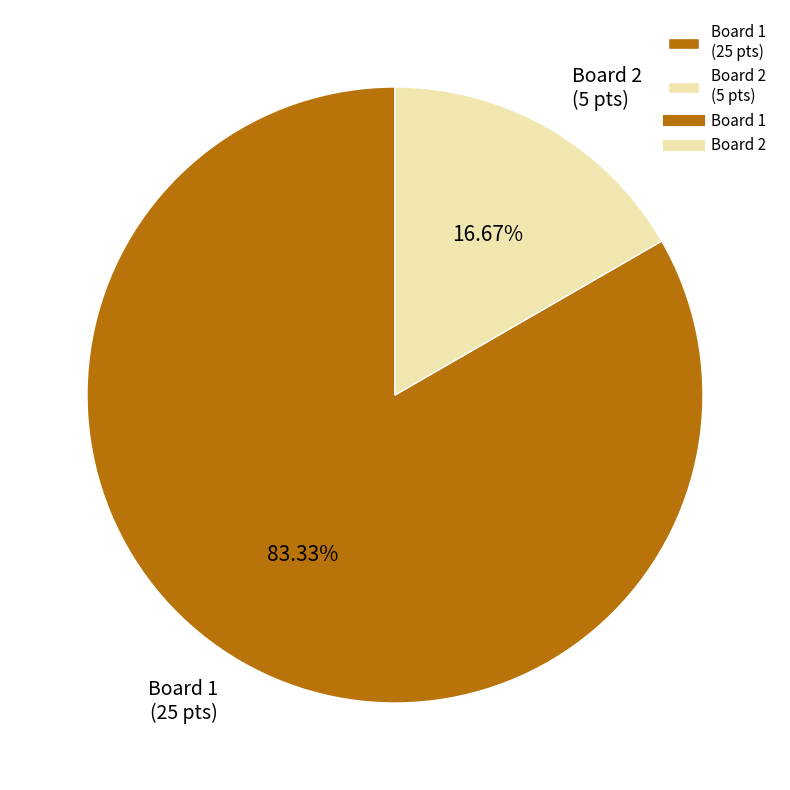

Between Board 1 (25 pts) and Board 2 (5 pts), which is larger?

Board 1 (25 pts)